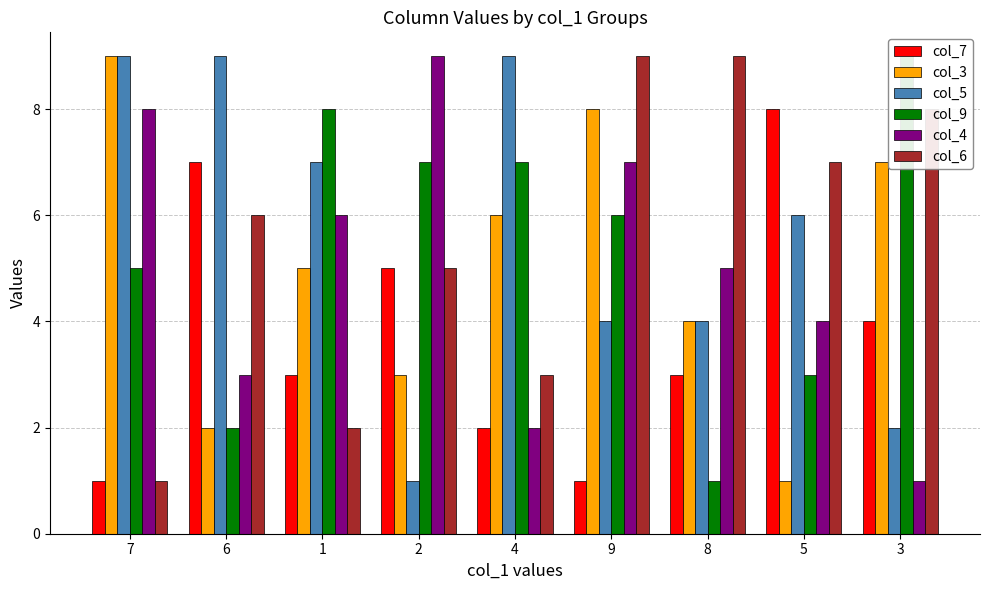

What is the difference between the highest and lowest values at 1?

6